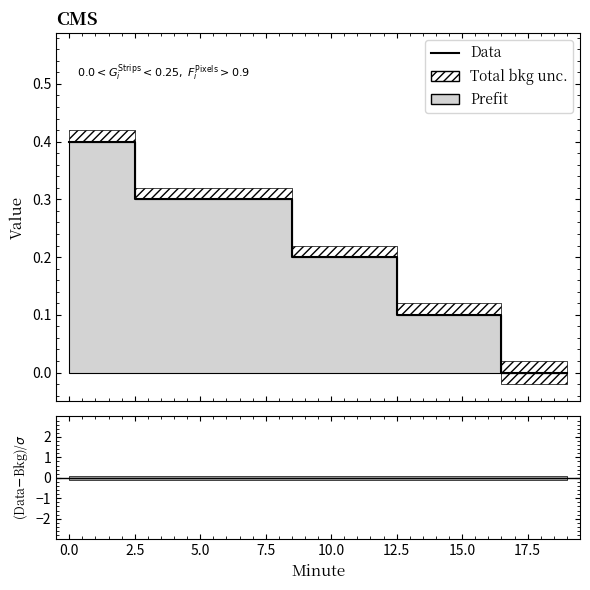

How many lines are shown in the chart?

2